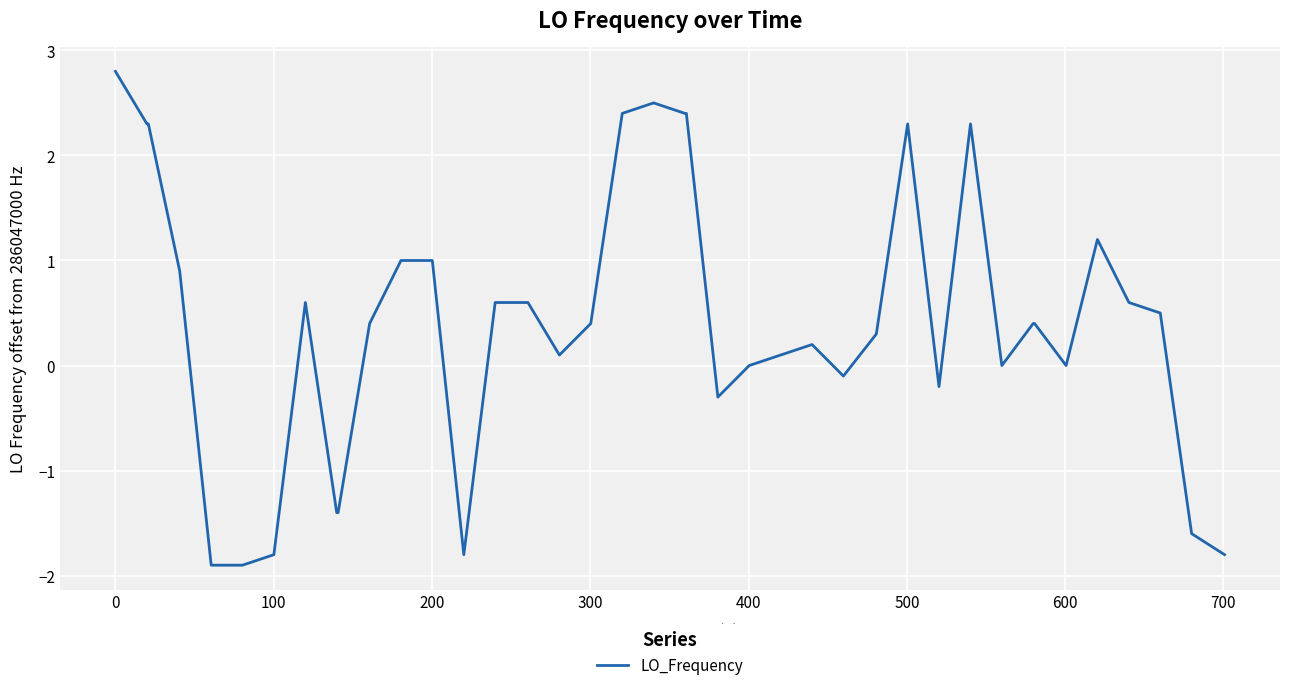

What is the minimum value shown in the chart?

-1.9